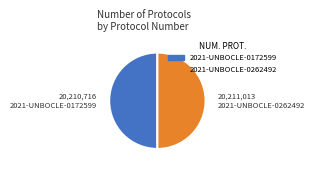

True or false: 2021-UNBOCLE-0172599 accounts for 61% of the total.

False